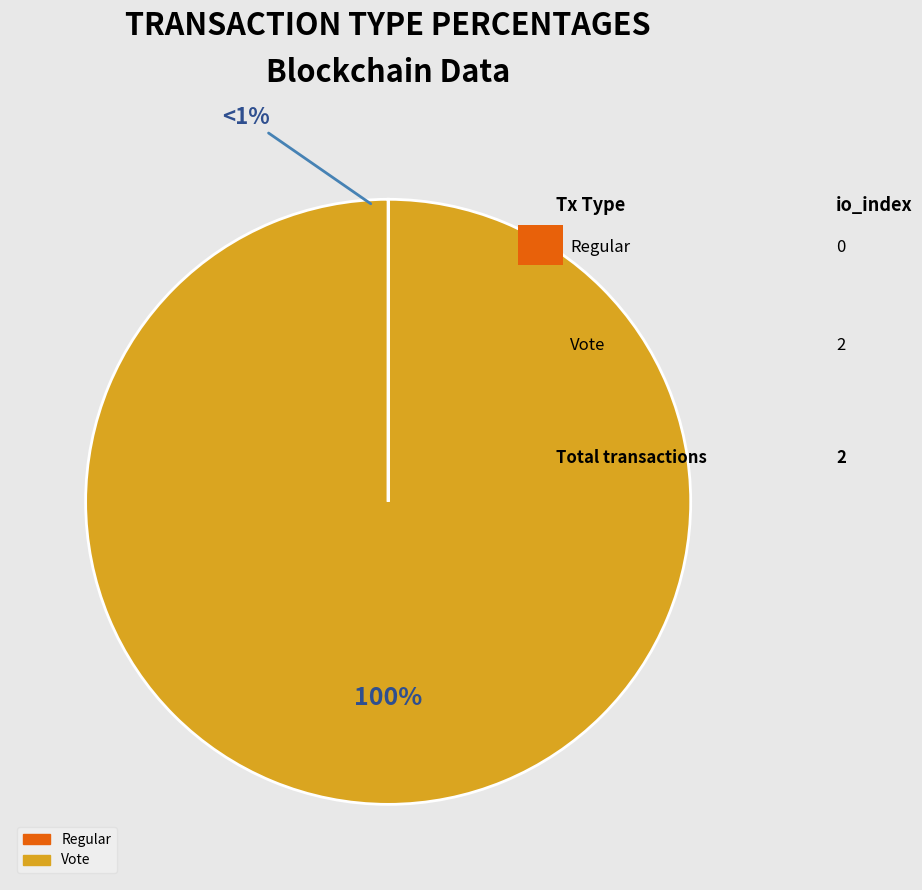

How much of the chart is everything except Regular?

100.0%